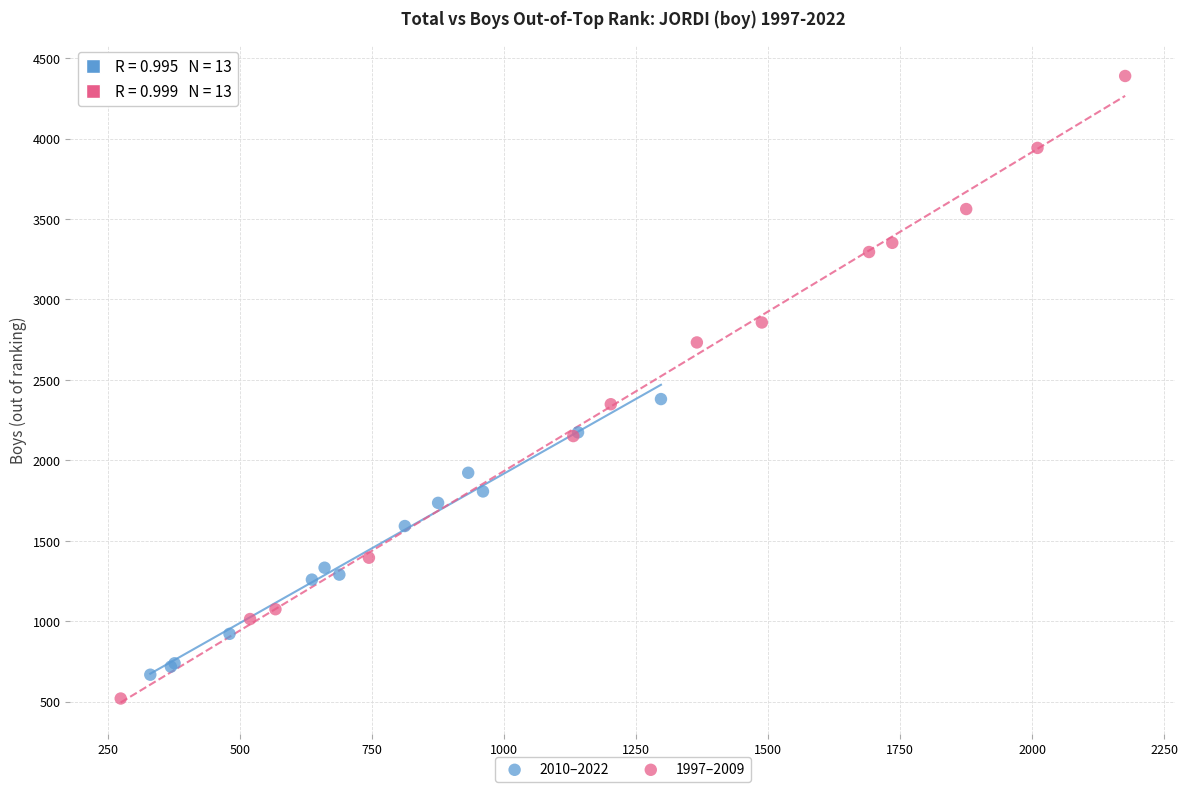

Which series contains the lowest Y value?

1997–2009